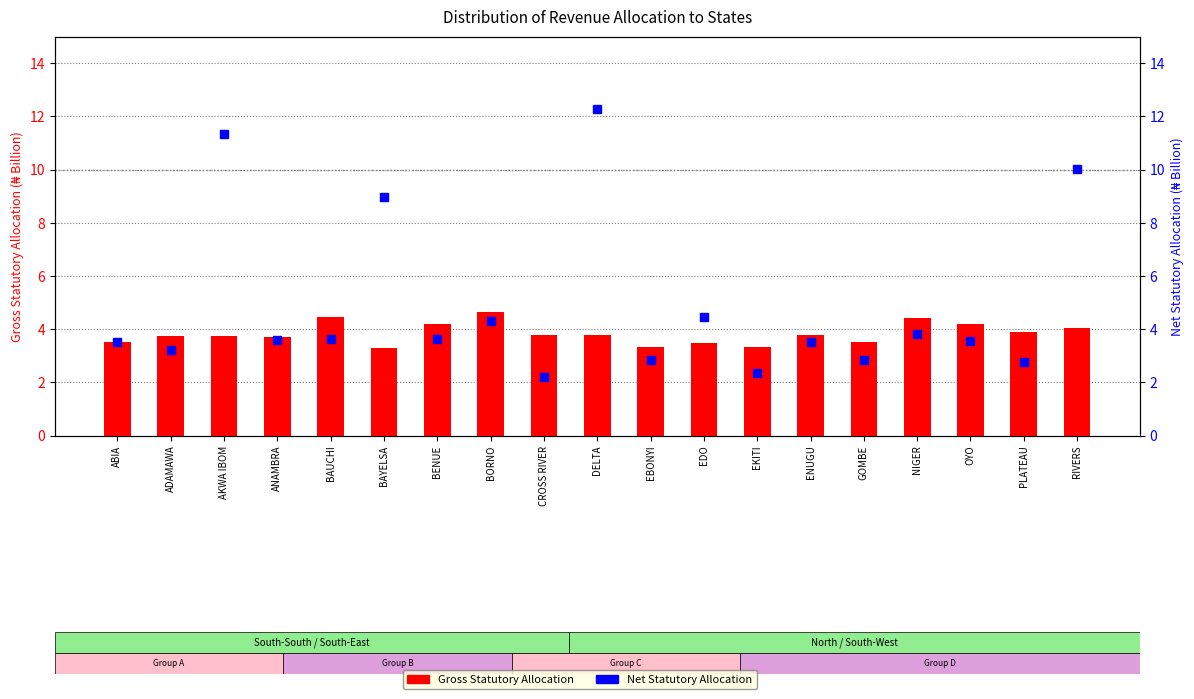

Which series has the largest total across all categories?

Net Statutory Allocation